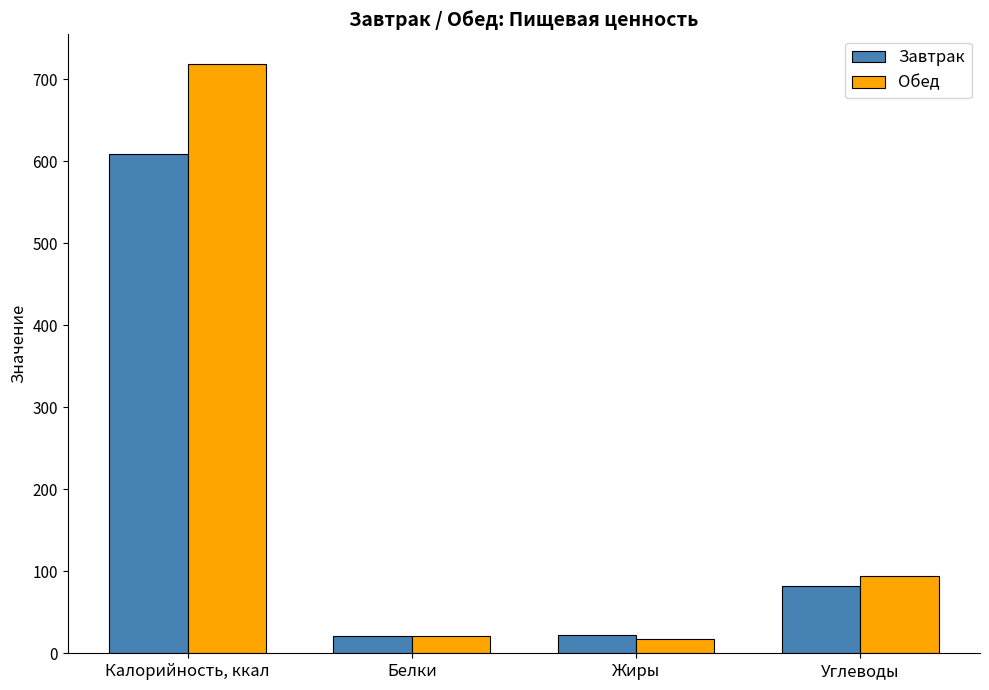

Where is Завтрак nearest to the value 314?

Углеводы